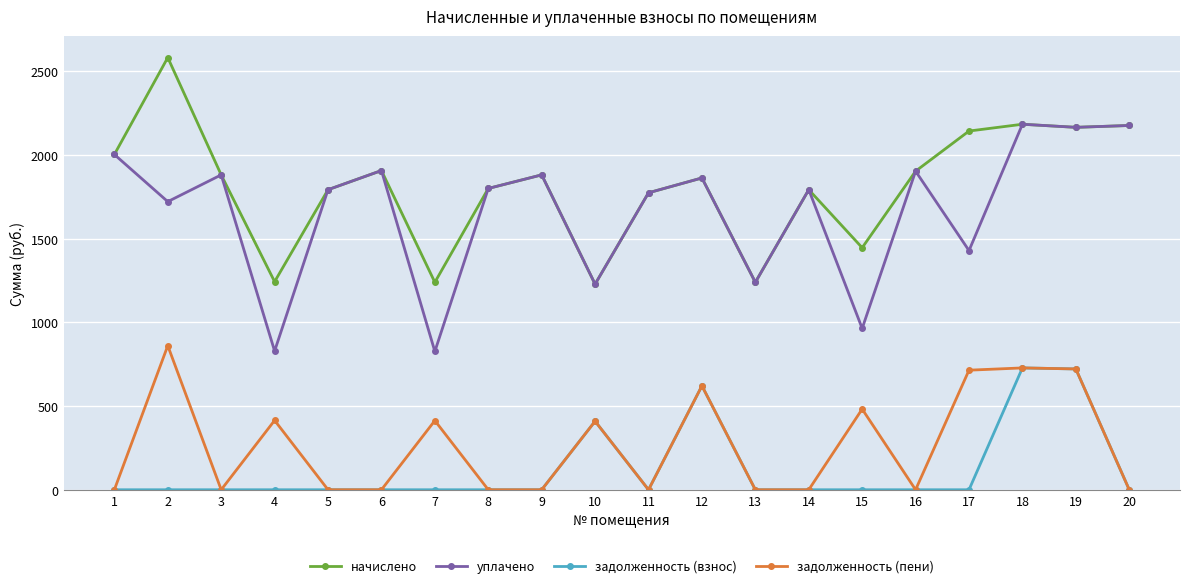

What is the spread (max minus min) of values at 16?

1902.5